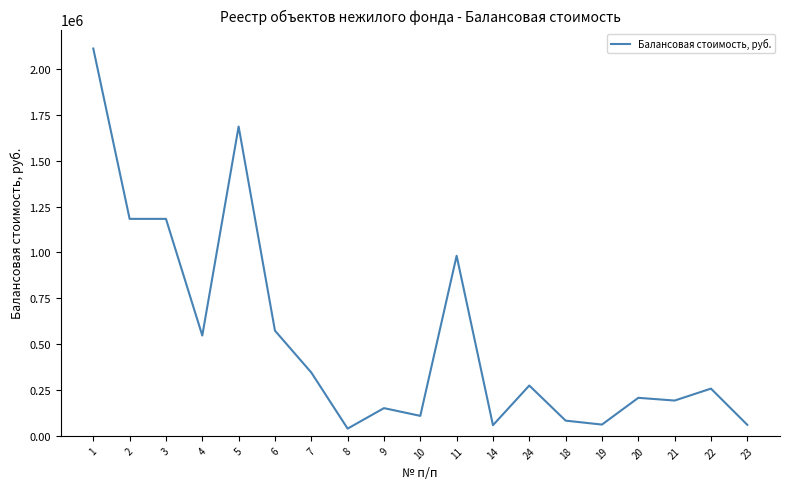

What is the sum of all values?

10107631.0